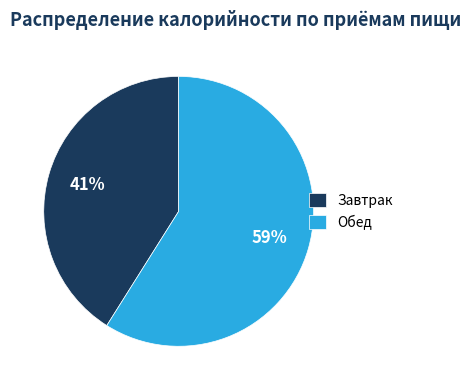

What is the largest slice in the pie chart?

Обед